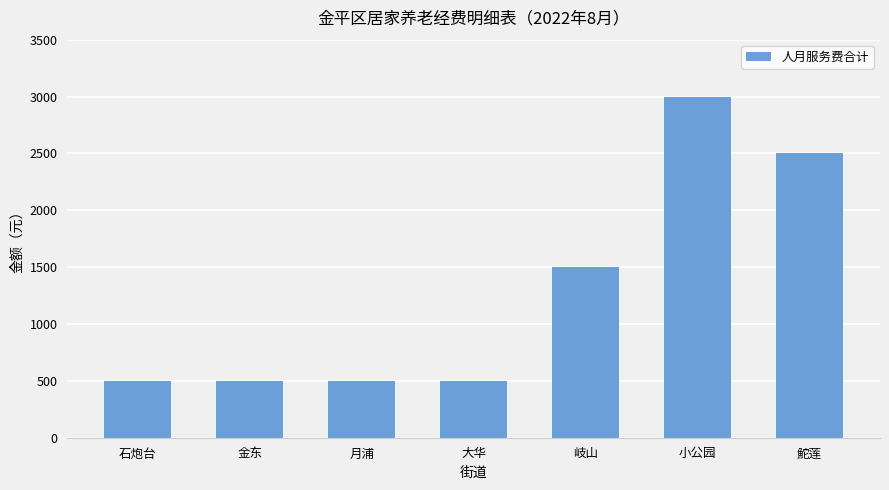

Where is the data nearest to the value 1750?

岐山